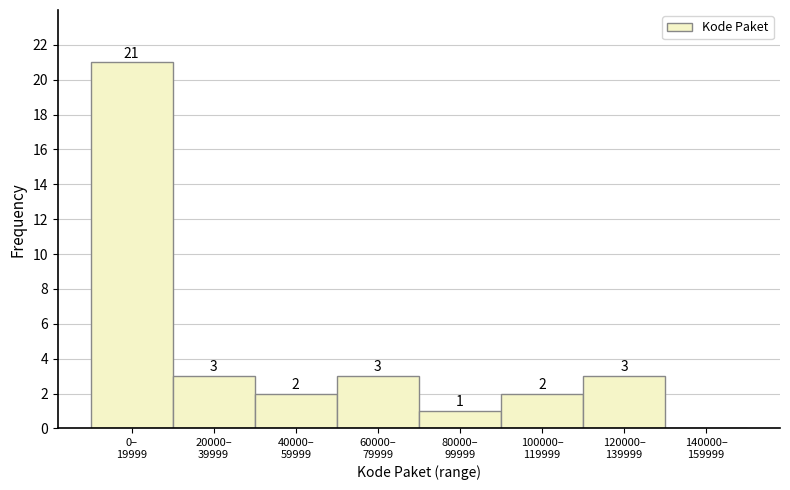

What is the maximum value shown in the chart?

21